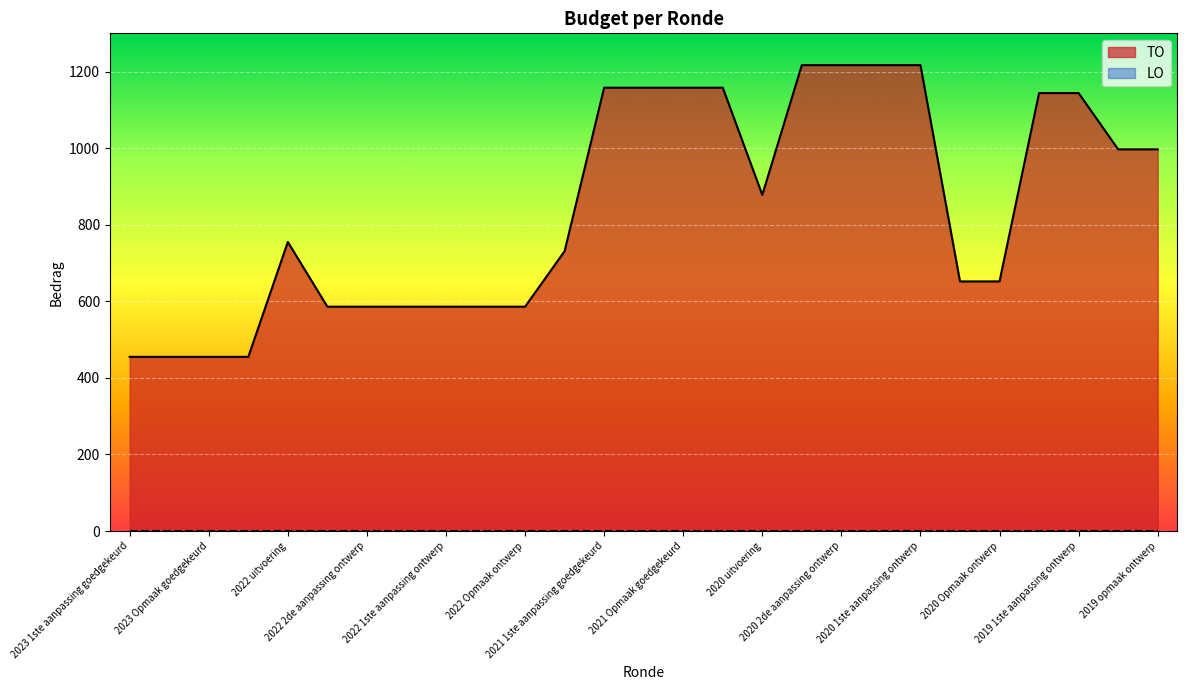

Which series has the widest spread of values?

TO